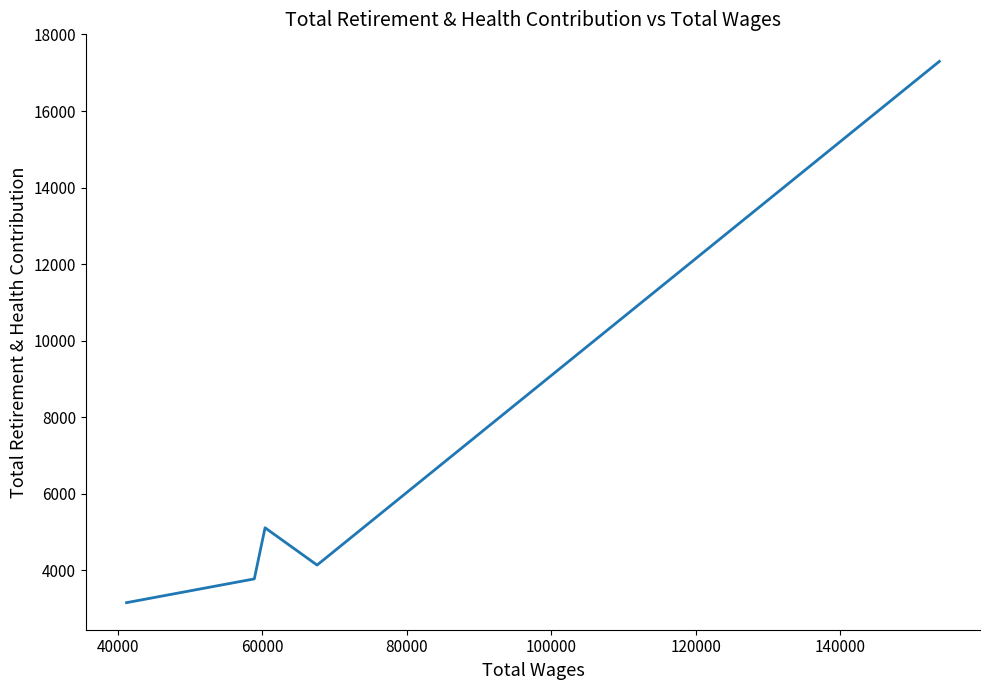

How many lines are shown in the chart?

1